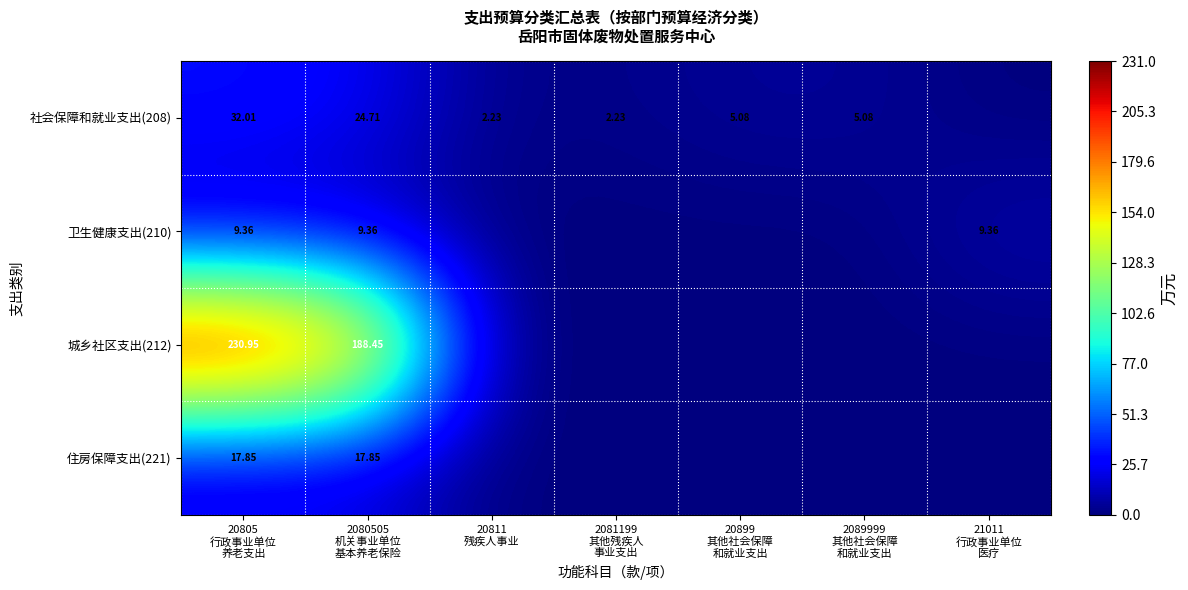

Is it true that 城乡社区支出(212) equals -108.2 at 2089999 其他社会保障 和就业支出?

False